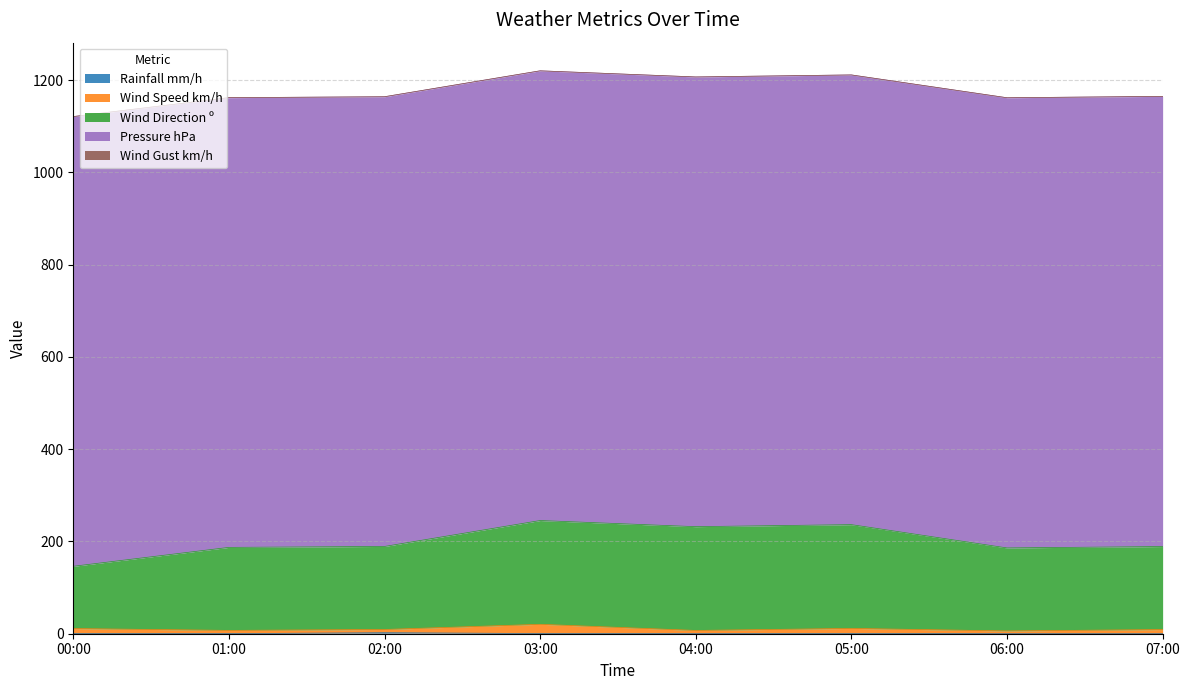

Which series has the widest spread of values?

Wind Direction º